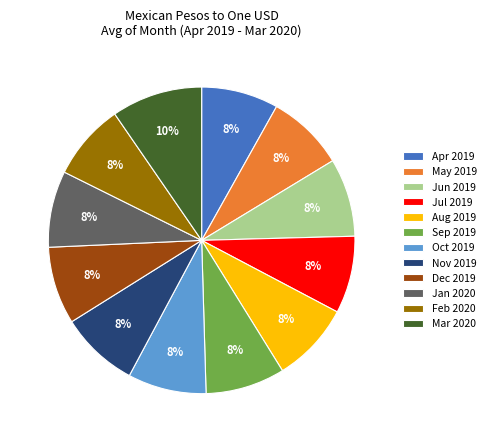

What is the ratio of the value at Apr 2019 to the value at Oct 2019?

1.0